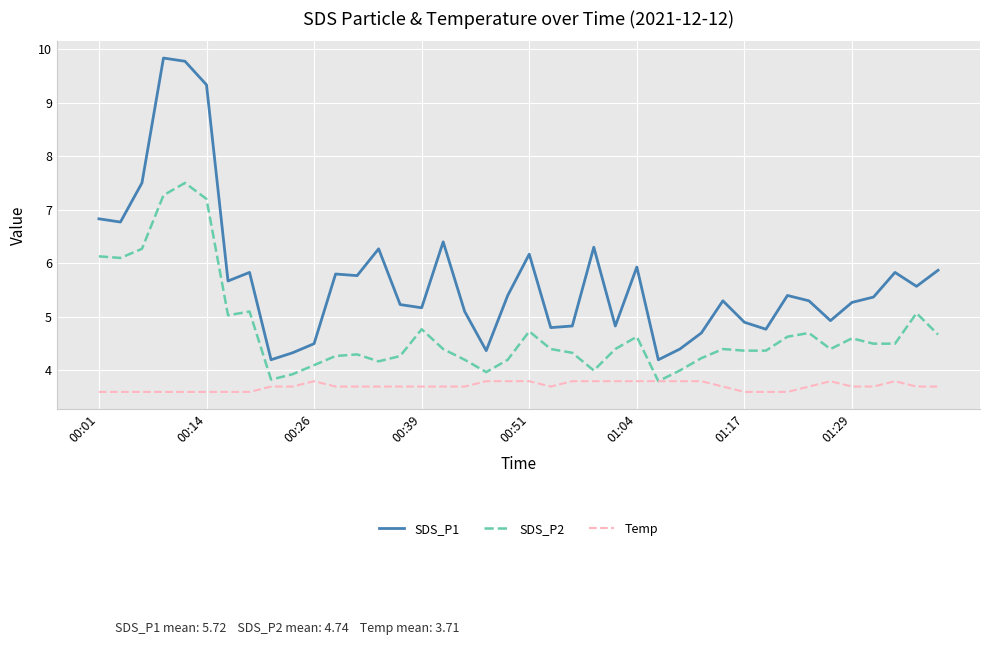

What is the highest value of the SDS_P1 series?

9.8